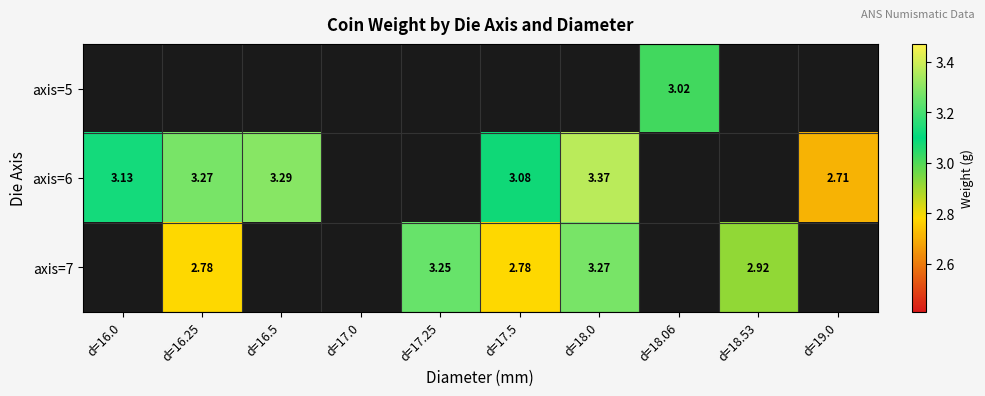

What is the difference between the maximum and minimum values in the axis=6 series?

0.7